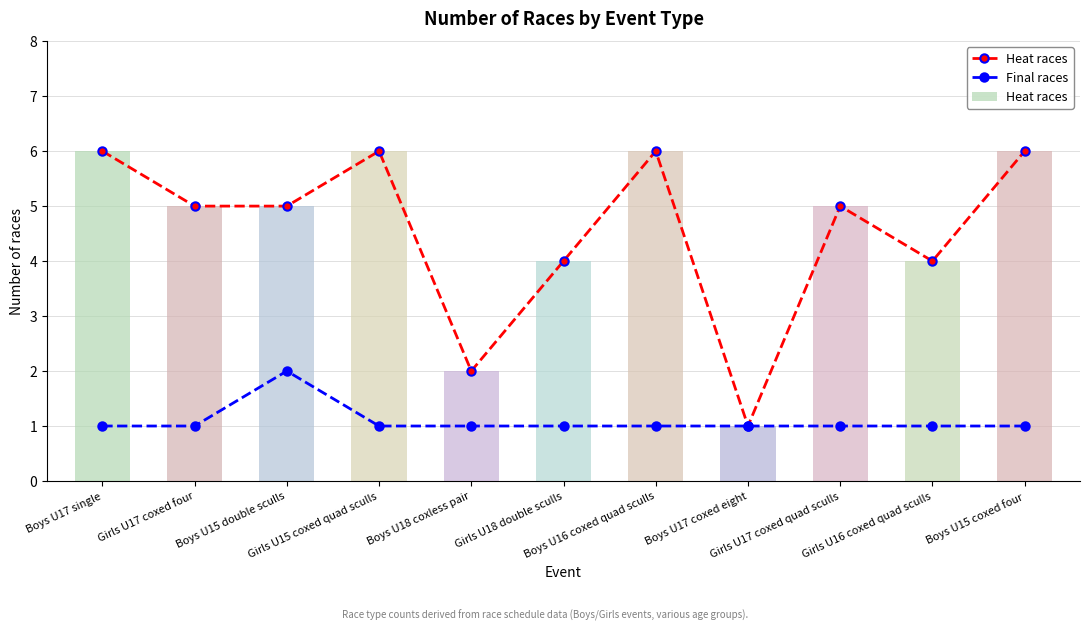

Is it true that Final races equals 1 at Girls U15 coxed quad sculls?

True